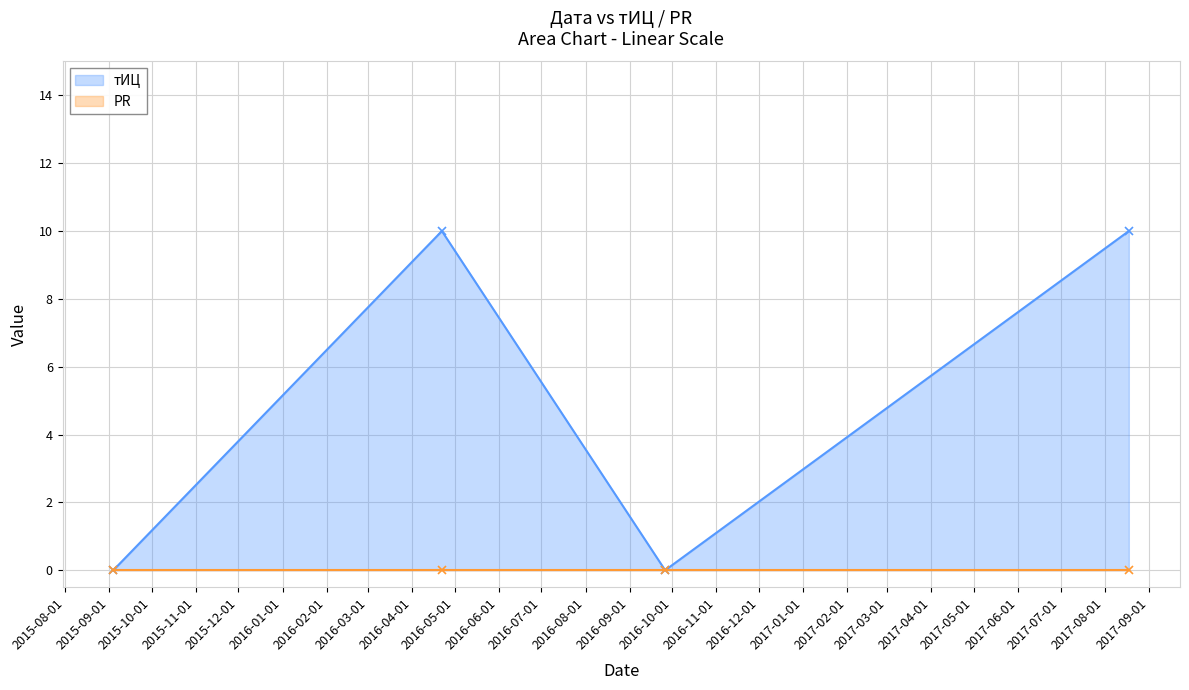

True or false: the data has more than 2 interior local peaks.

False